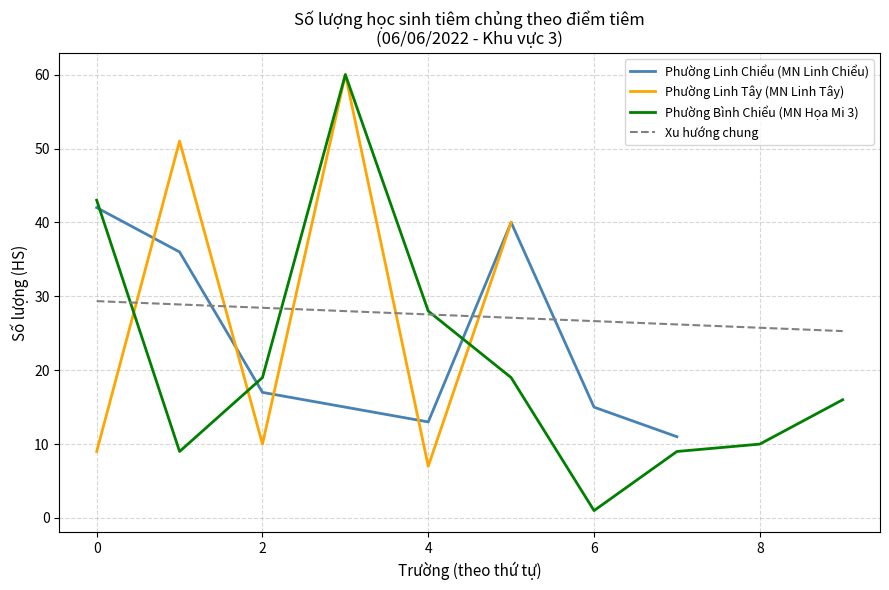

True or false: Phường Bình Chiểu (MN Họa Mi 3) has a value of 6.3 at 8.

False